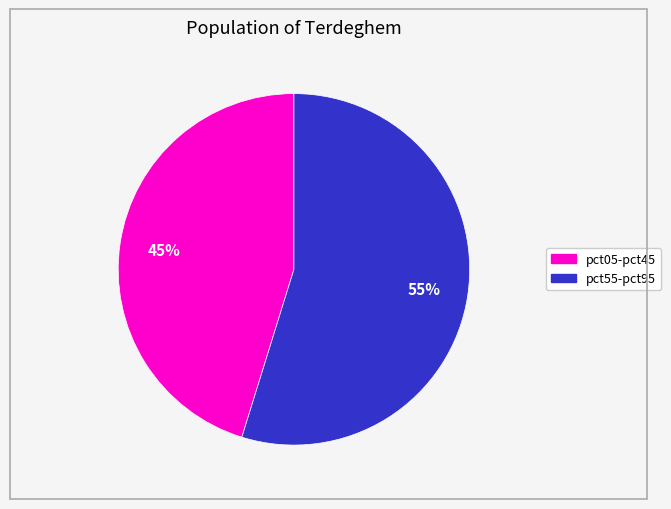

To the nearest percent, what is the average slice percentage?

50%